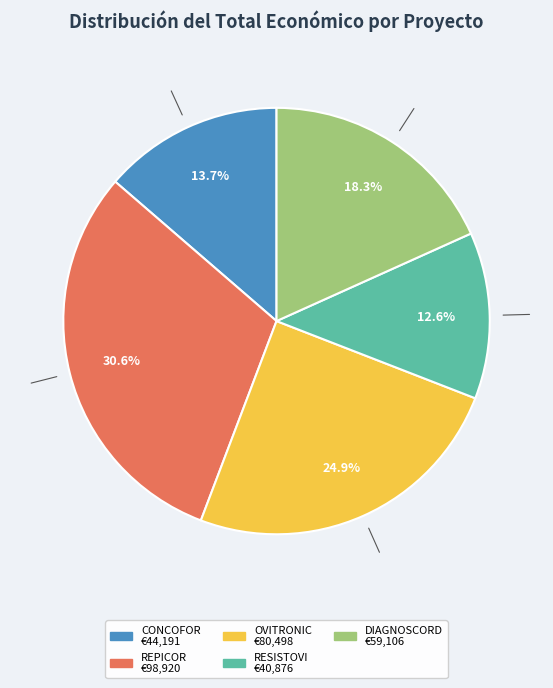

To the nearest percent, what is the combined percentage of REPICOR and RESISTOVI?

43%